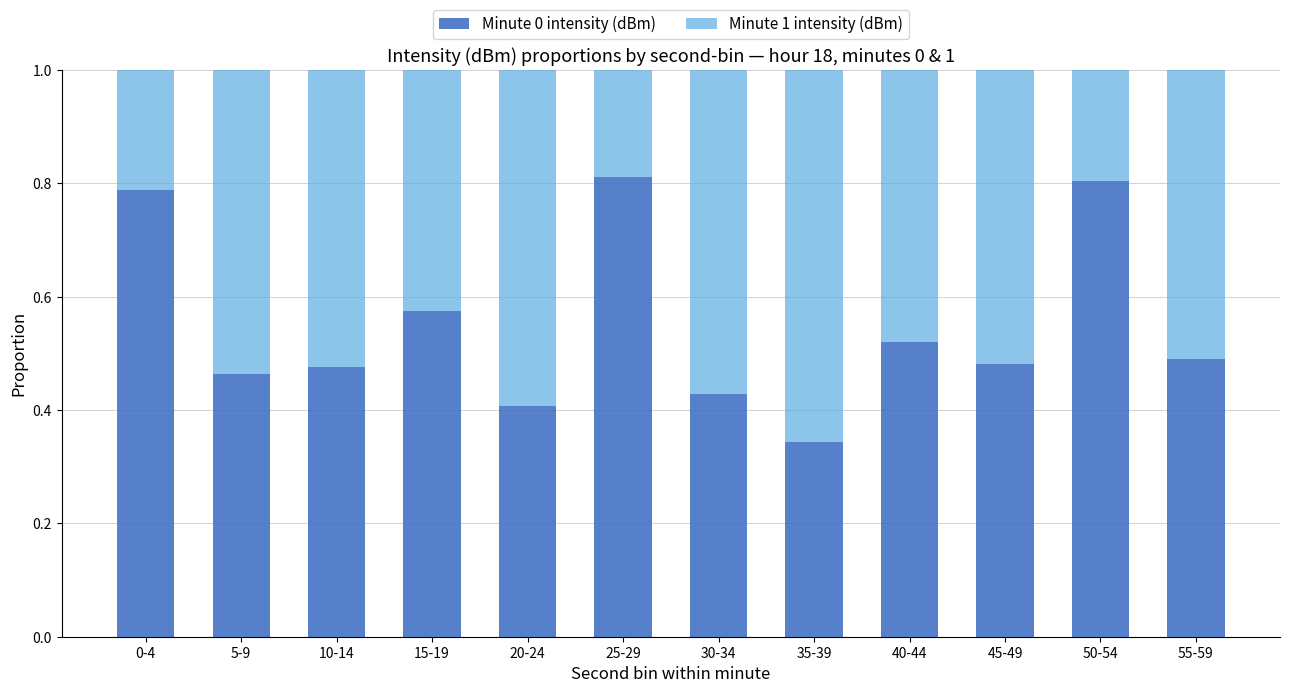

How many bars are there in total?

12